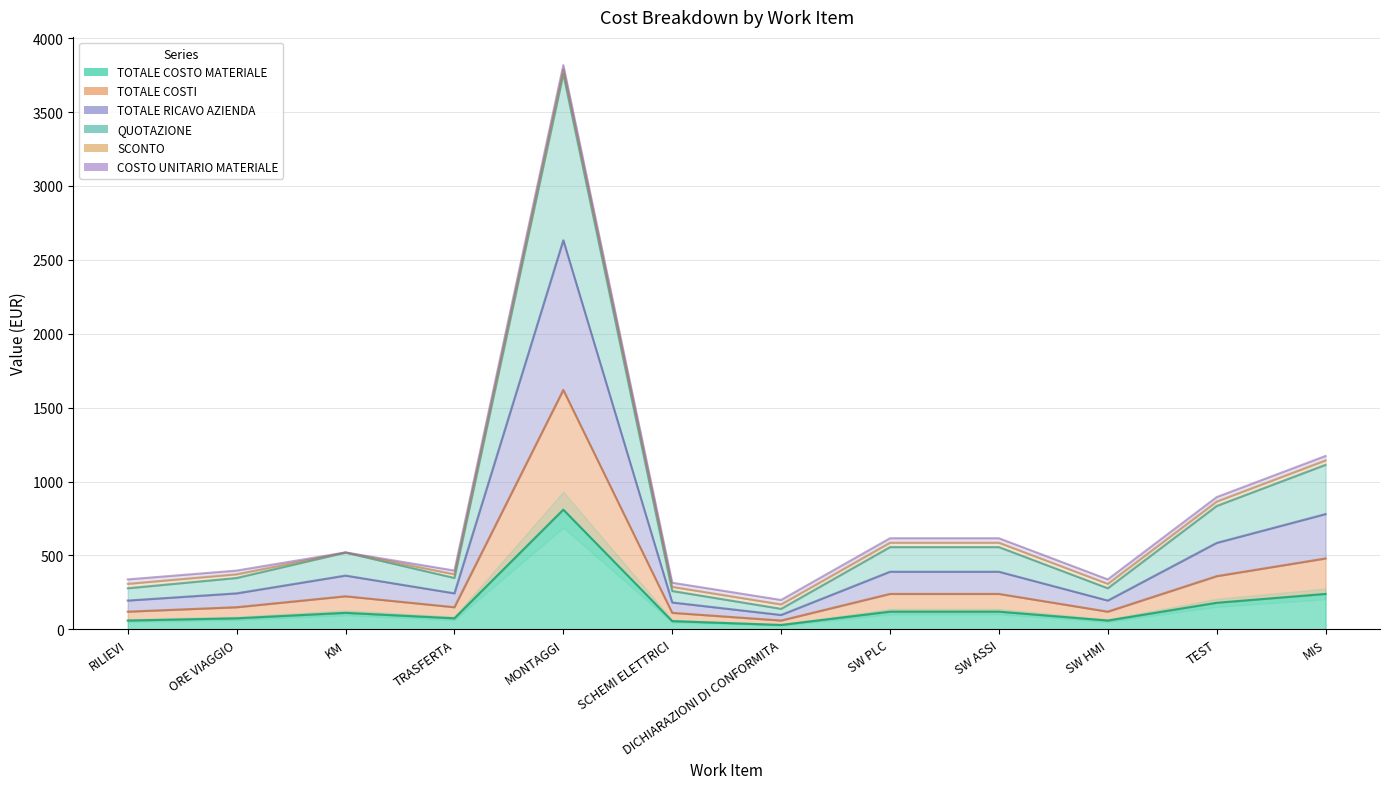

What position from the left is SW HMI?

10